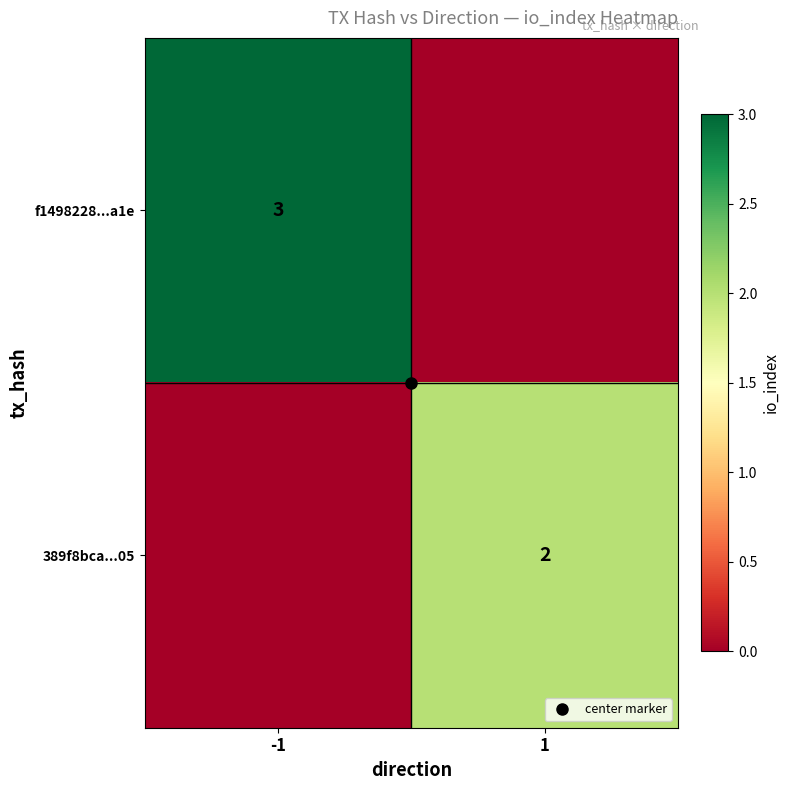

At which label does 389f8bca...05 reach its peak?

1